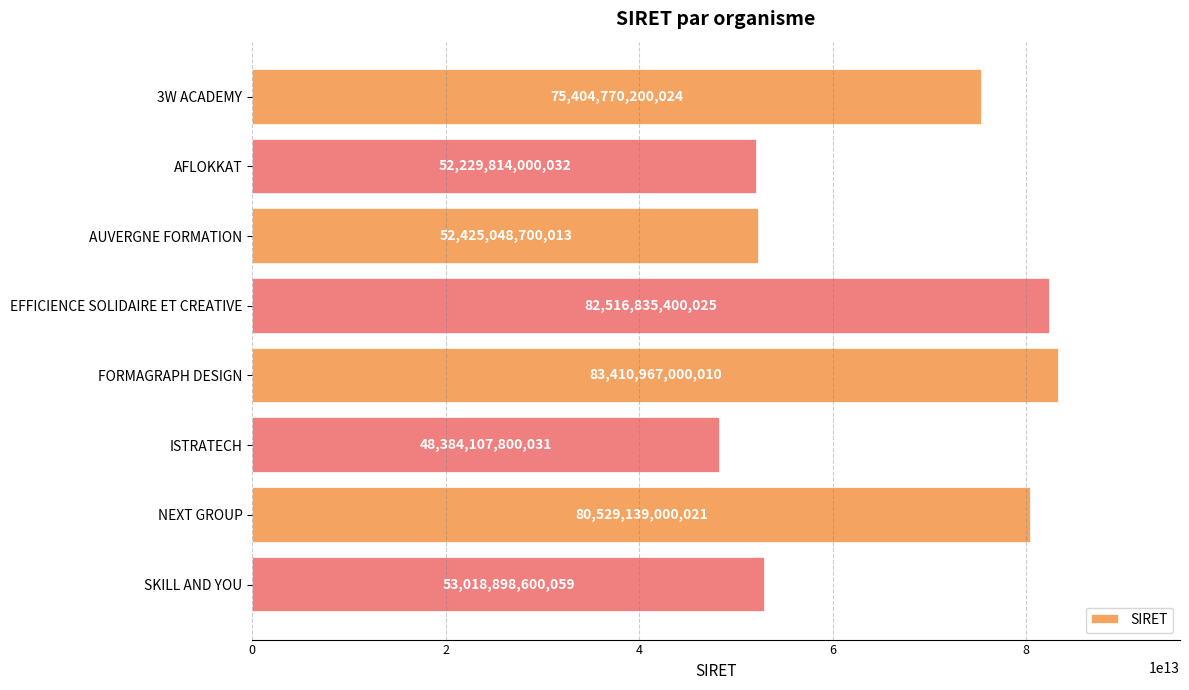

Does the chart contain stacked bars?

No